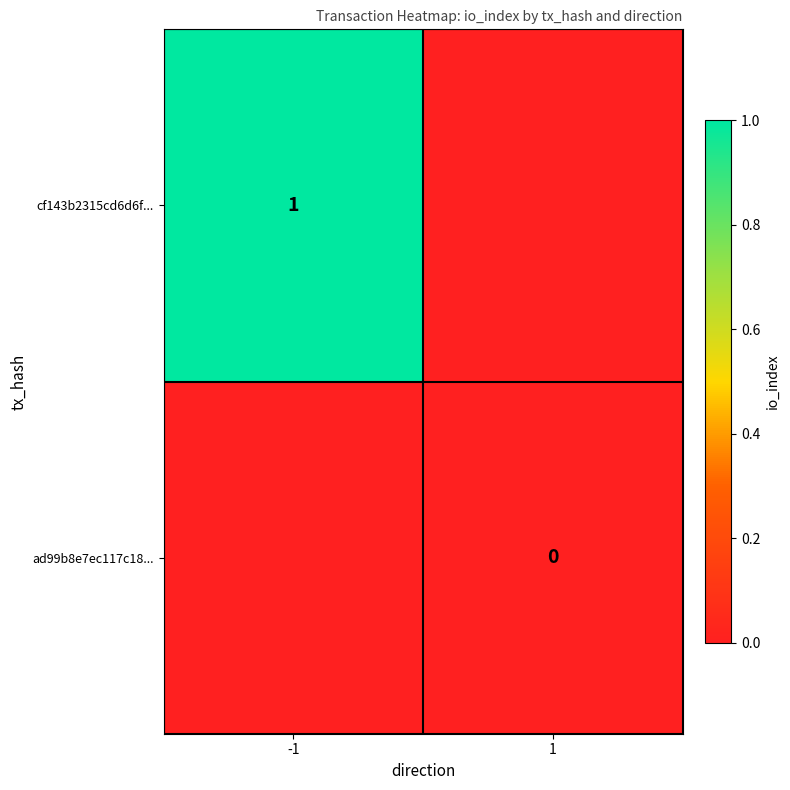

At how many categories does at least one series exceed 0?

1